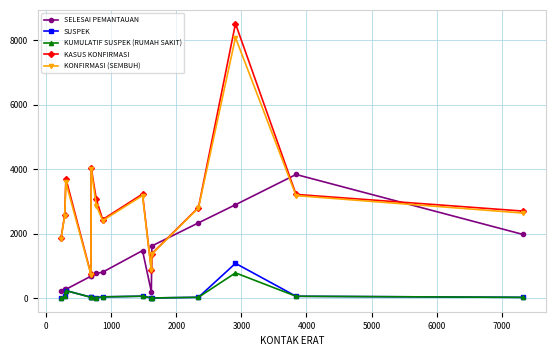

True or false: KUMULATIF SUSPEK (RUMAH SAKIT) has more than 2 interior local peaks.

True